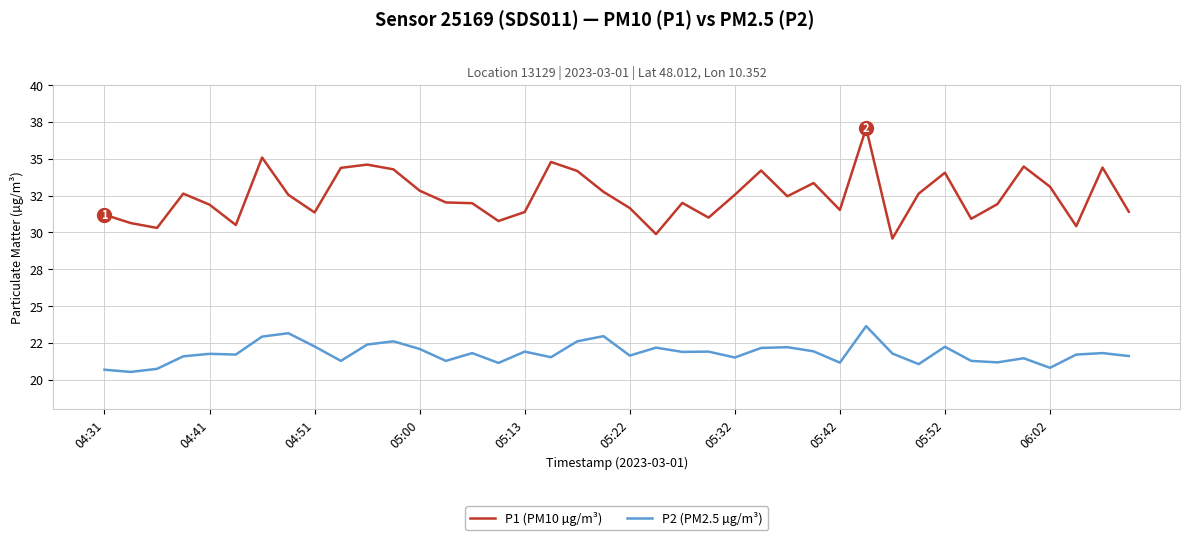

What is the minimum value for P2 (PM2.5 µg/m³)?

20.5